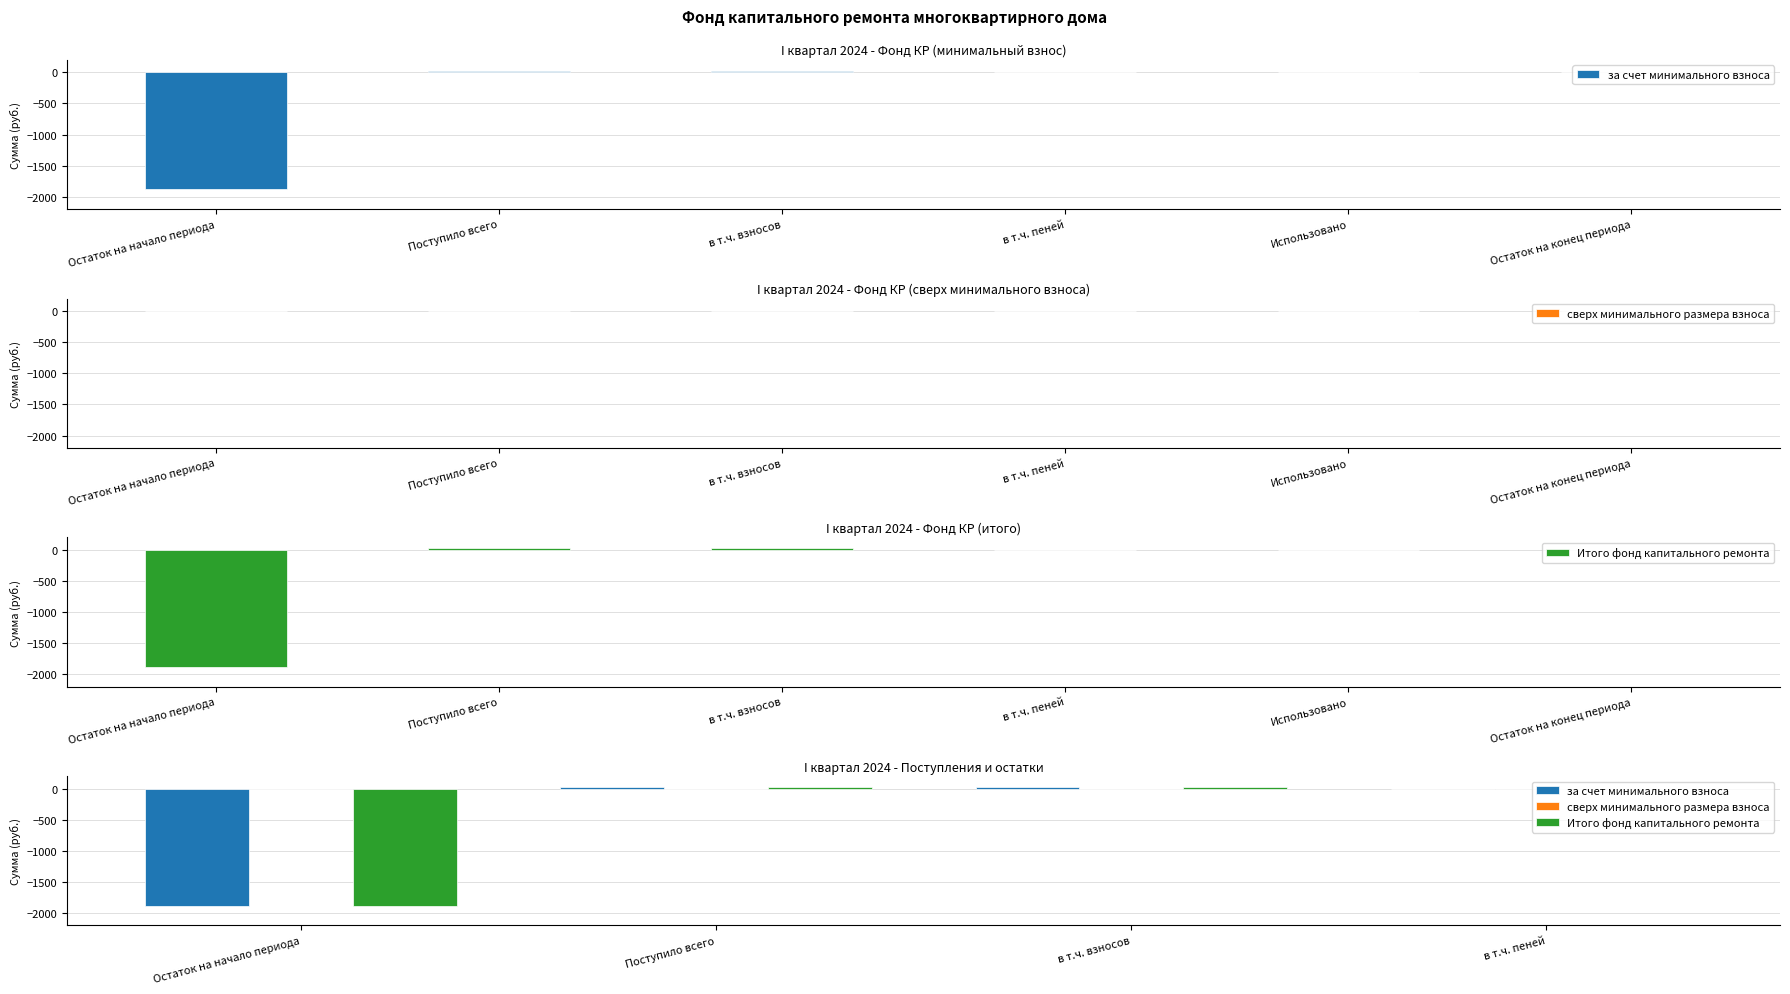

Where is сверх минимального размера взноса nearest to the value 0?

Остаток на начало периода